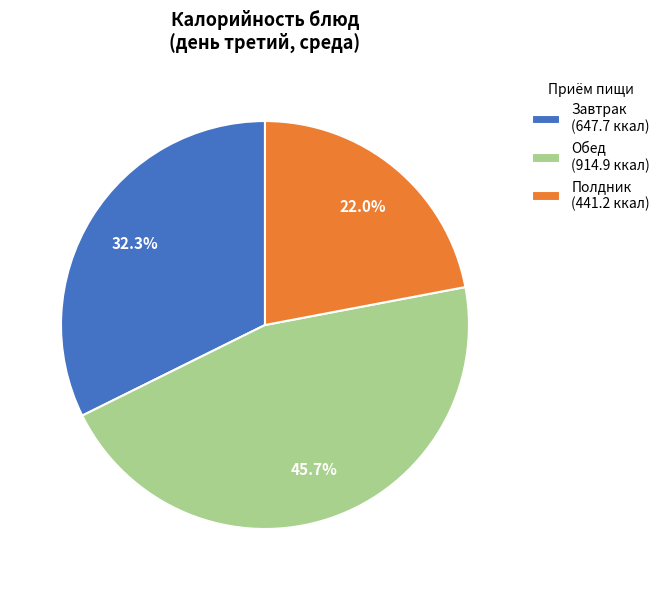

What is the ratio of the value at Обед (914.9 ккал) to the value at Завтрак (647.7 ккал)?

1.4